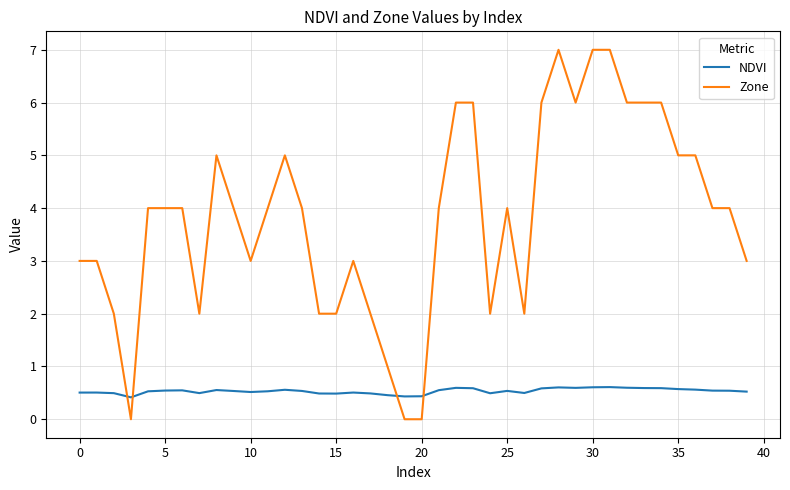

What is the maximum value for Zone?

7.0